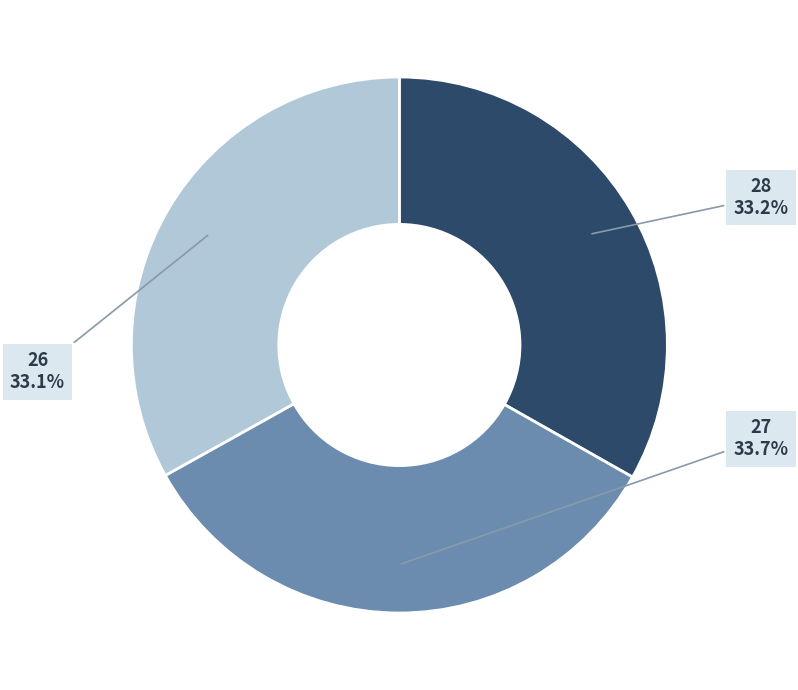

Does any single category account for the majority?

No